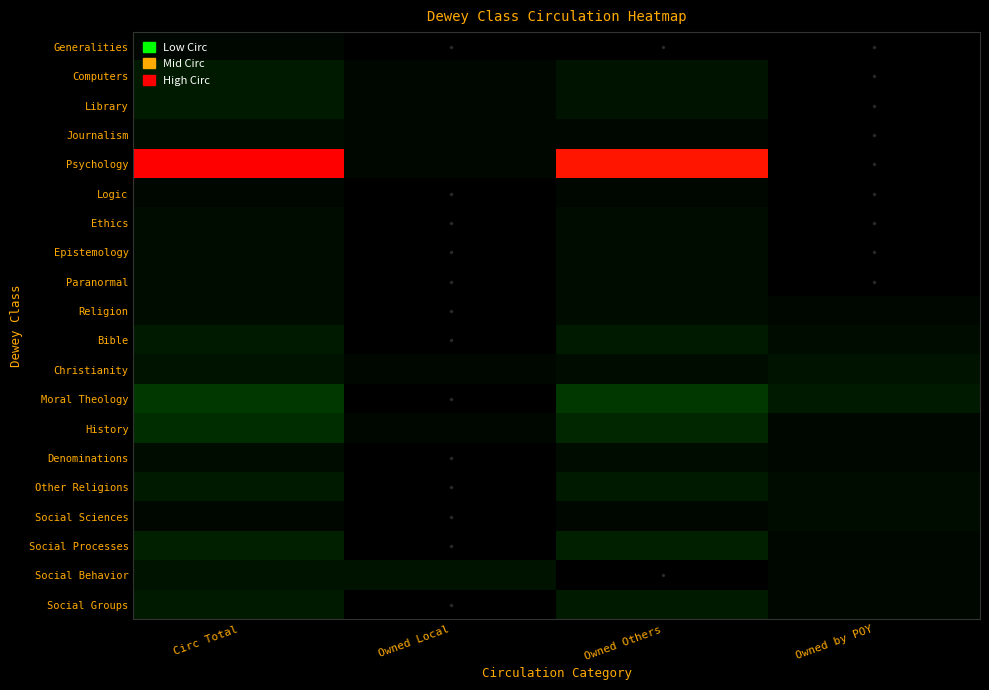

Reading right to left, list all the values displayed in this chart.

Generalities: Owned by POY=0	Owned Others=0	Owned Local=0	Circ Total=1
Computers: Owned by POY=0	Owned Others=3	Owned Local=1	Circ Total=4
Library: Owned by POY=0	Owned Others=3	Owned Local=1	Circ Total=4
Journalism: Owned by POY=0	Owned Others=1	Owned Local=1	Circ Total=2
Psychology: Owned by POY=0	Owned Others=30	Owned Local=1	Circ Total=31
Logic: Owned by POY=0	Owned Others=1	Owned Local=0	Circ Total=1
Ethics: Owned by POY=0	Owned Others=2	Owned Local=0	Circ Total=2
Epistemology: Owned by POY=0	Owned Others=2	Owned Local=0	Circ Total=2
Paranormal: Owned by POY=0	Owned Others=2	Owned Local=0	Circ Total=2
Religion: Owned by POY=1	Owned Others=2	Owned Local=0	Circ Total=2
Bible: Owned by POY=2	Owned Others=4	Owned Local=0	Circ Total=4
Christianity: Owned by POY=3	Owned Others=2	Owned Local=1	Circ Total=3
Moral Theology: Owned by POY=4	Owned Others=8	Owned Local=0	Circ Total=8
History: Owned by POY=1	Owned Others=6	Owned Local=1	Circ Total=7
Denominations: Owned by POY=1	Owned Others=2	Owned Local=0	Circ Total=2
Other Religions: Owned by POY=2	Owned Others=4	Owned Local=0	Circ Total=4
Social Sciences: Owned by POY=2	Owned Others=1	Owned Local=0	Circ Total=1
Social Processes: Owned by POY=1	Owned Others=5	Owned Local=0	Circ Total=5
Social Behavior: Owned by POY=1	Owned Others=0	Owned Local=3	Circ Total=3
Social Groups: Owned by POY=1	Owned Others=4	Owned Local=0	Circ Total=4